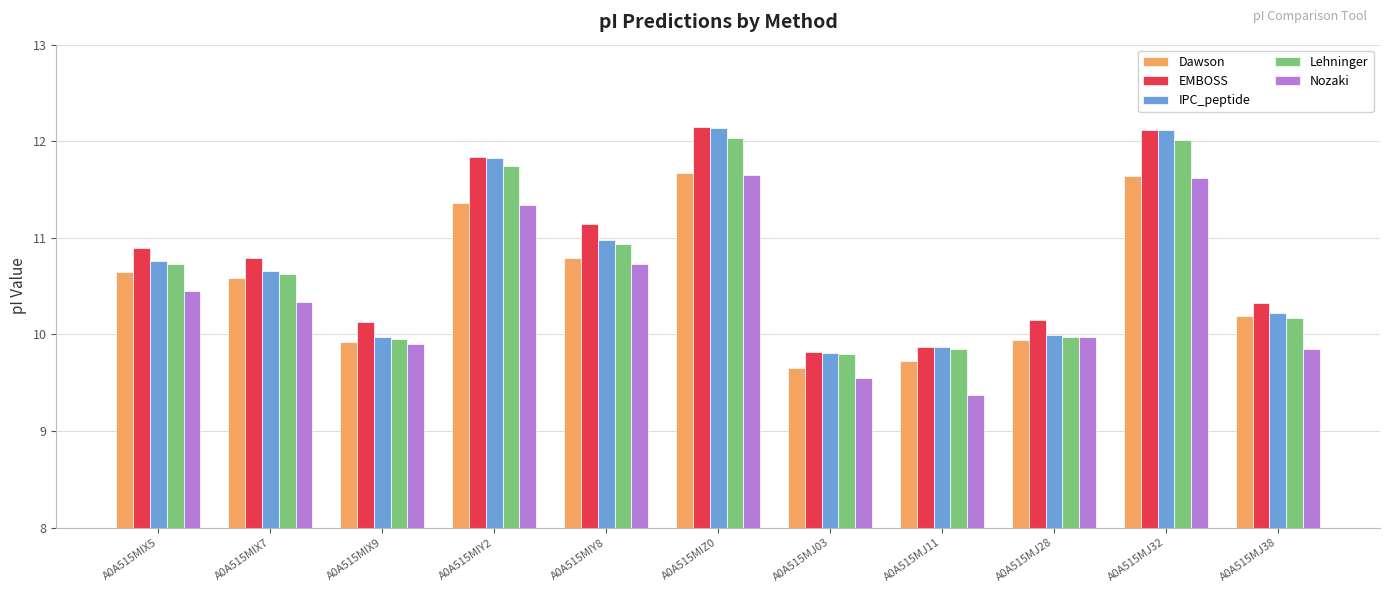

What is the total value across all series at A0A515MIX5?

53.5